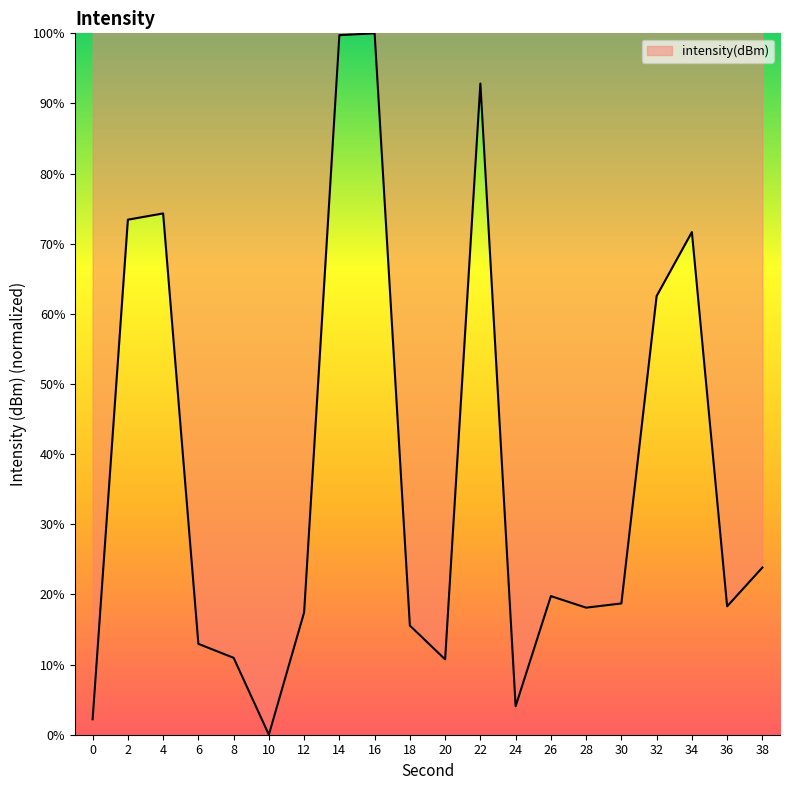

Between 34 and 36, which is larger?

34